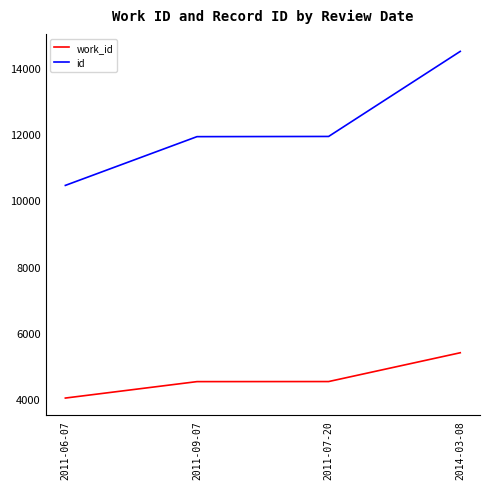

Which series has the largest total across all categories?

id